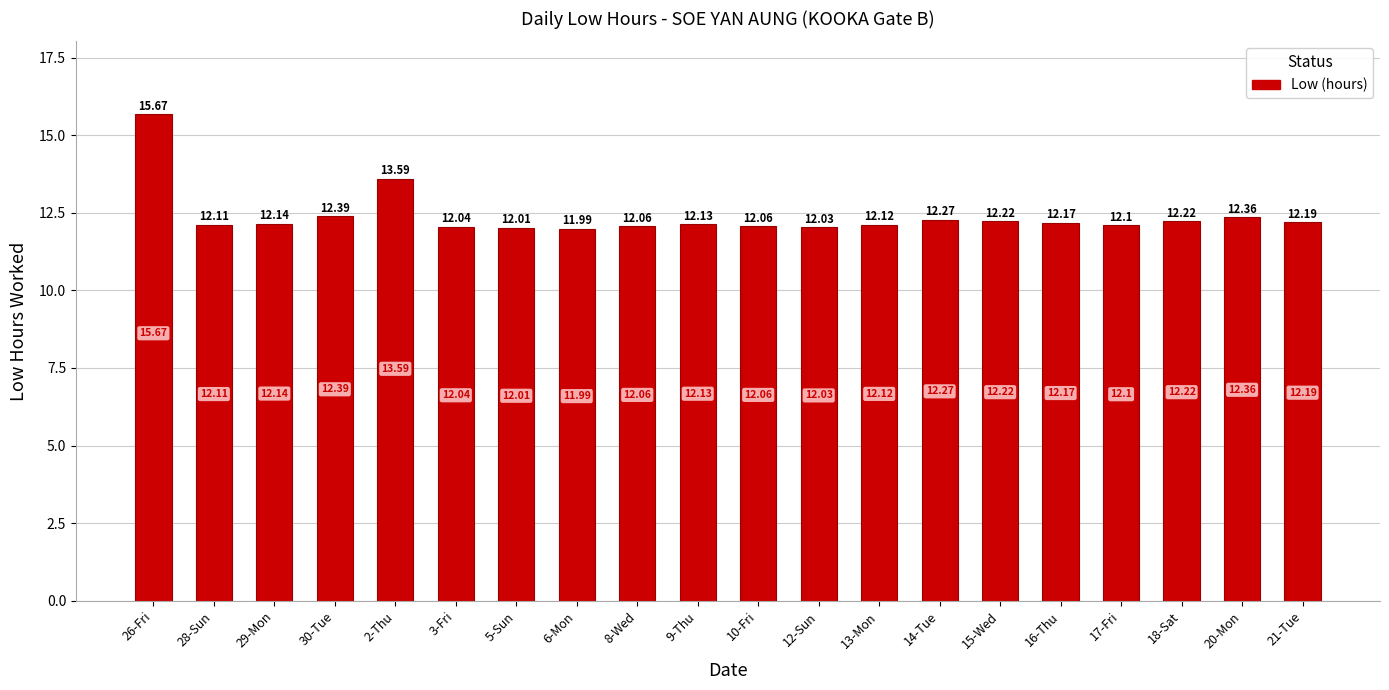

What is the difference between the maximum and minimum values?

3.7